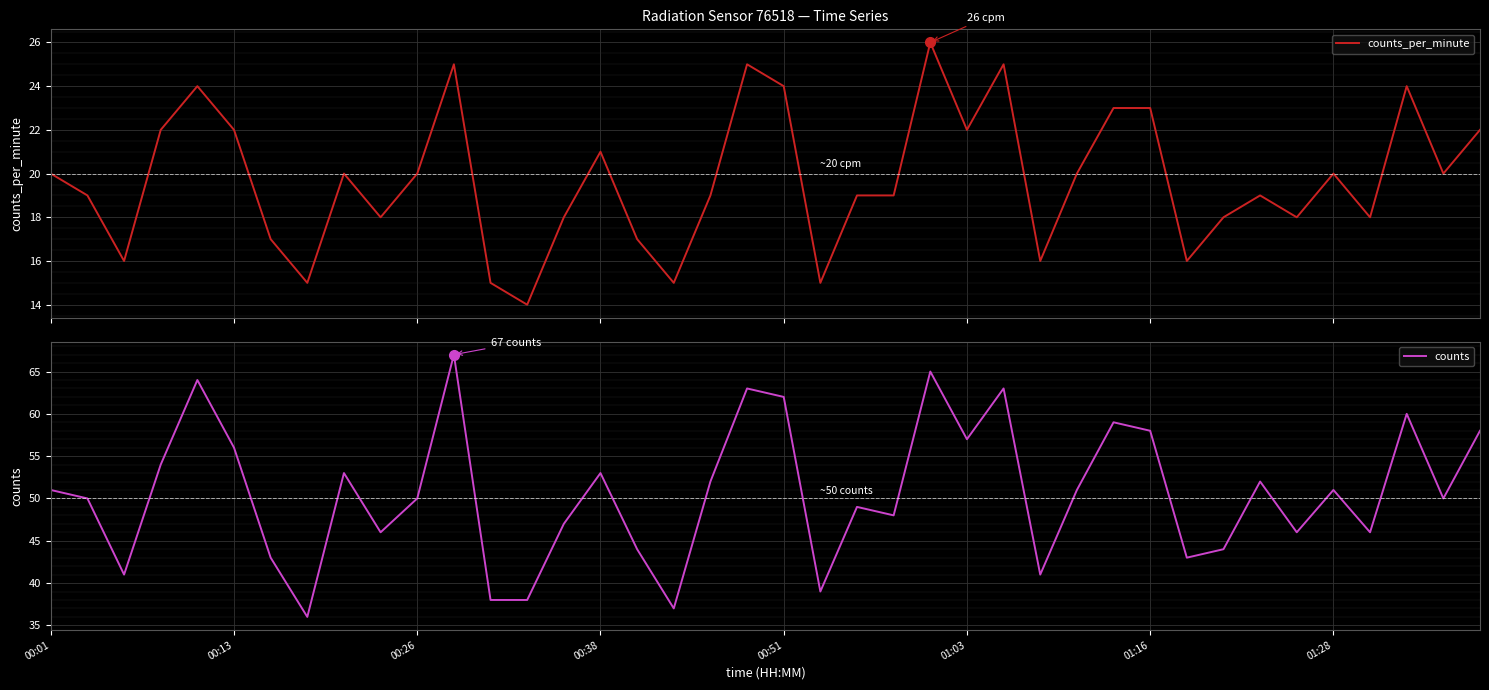

Where is counts nearest to the value 51?

00:01